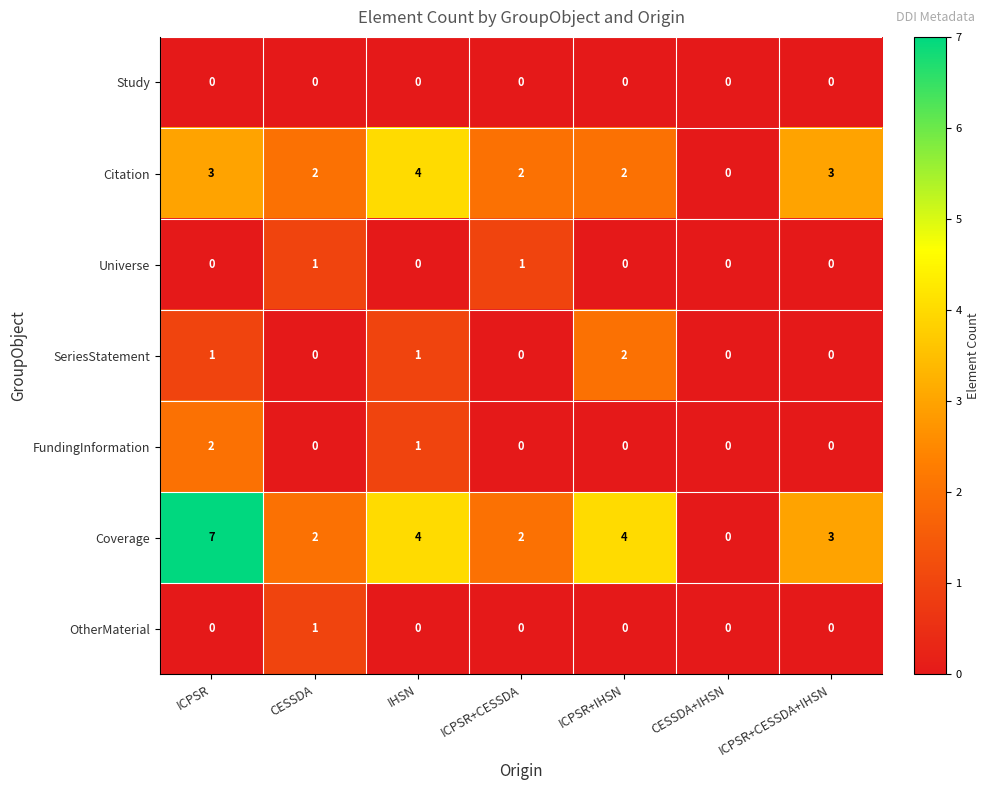

At which label does Citation first exceed 2?

ICPSR